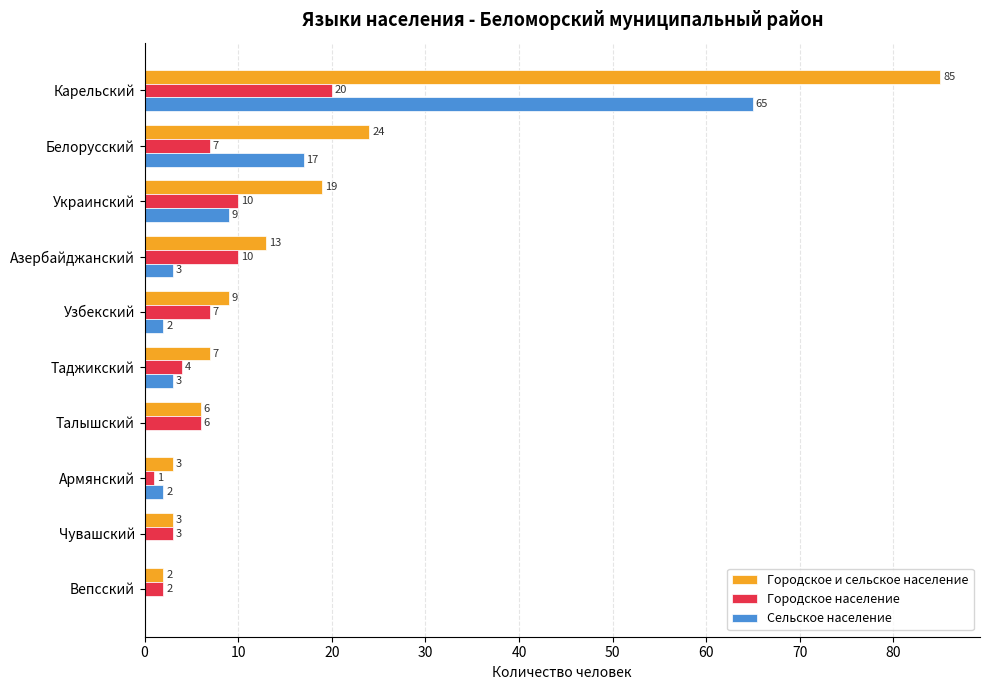

What is the total value across all series at Вепсский?

4